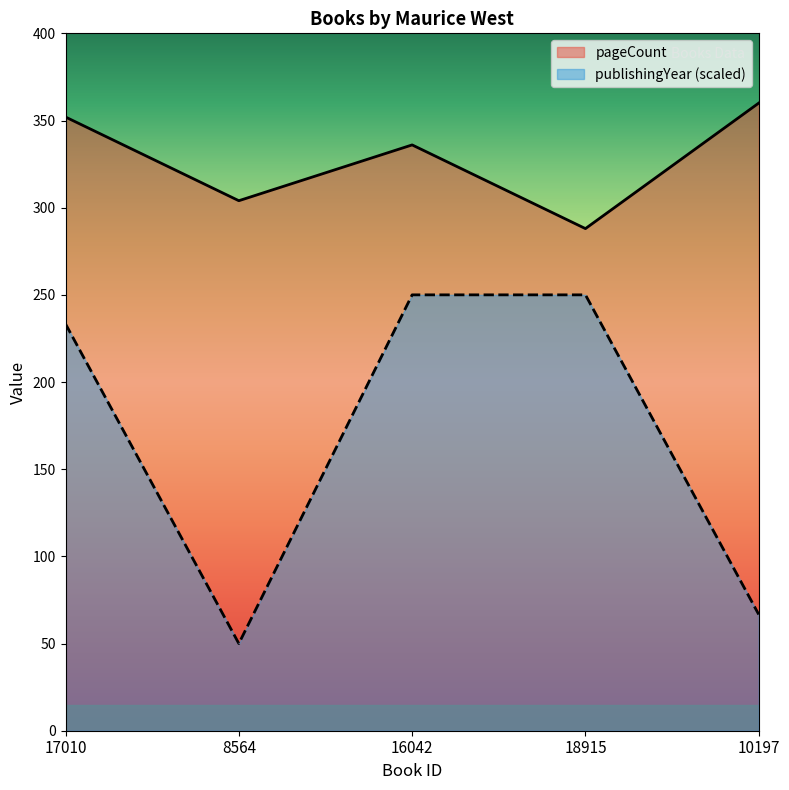

What is the label of the 3rd point from the left?

16042